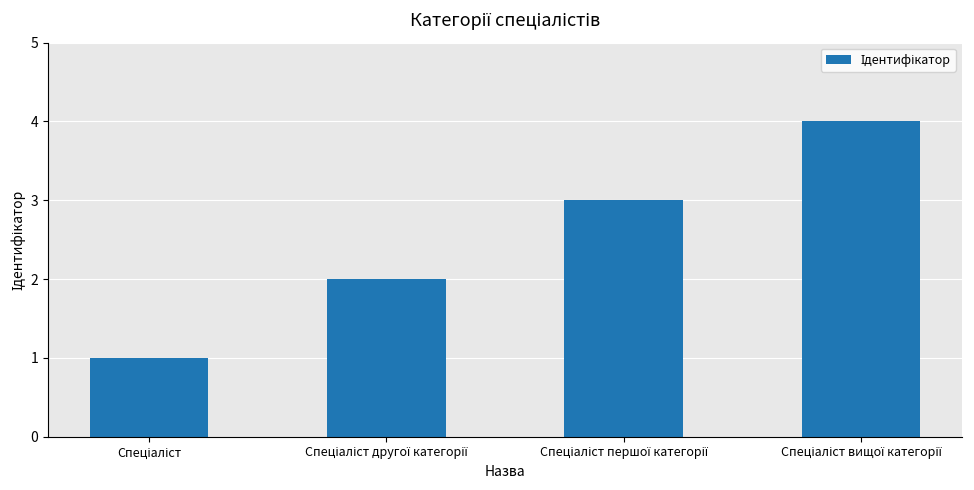

Count the values in the range 2 to 4.

3